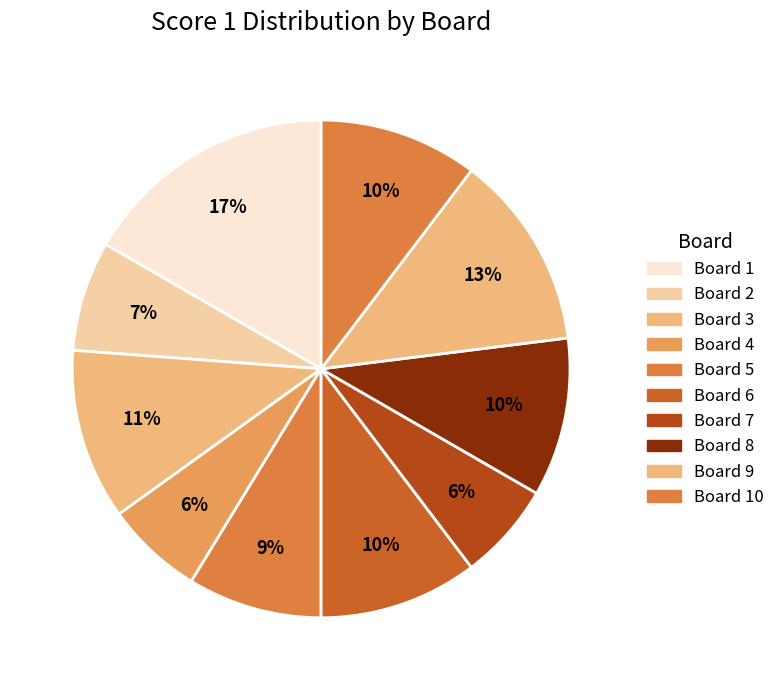

Count the number of slices in the pie.

10